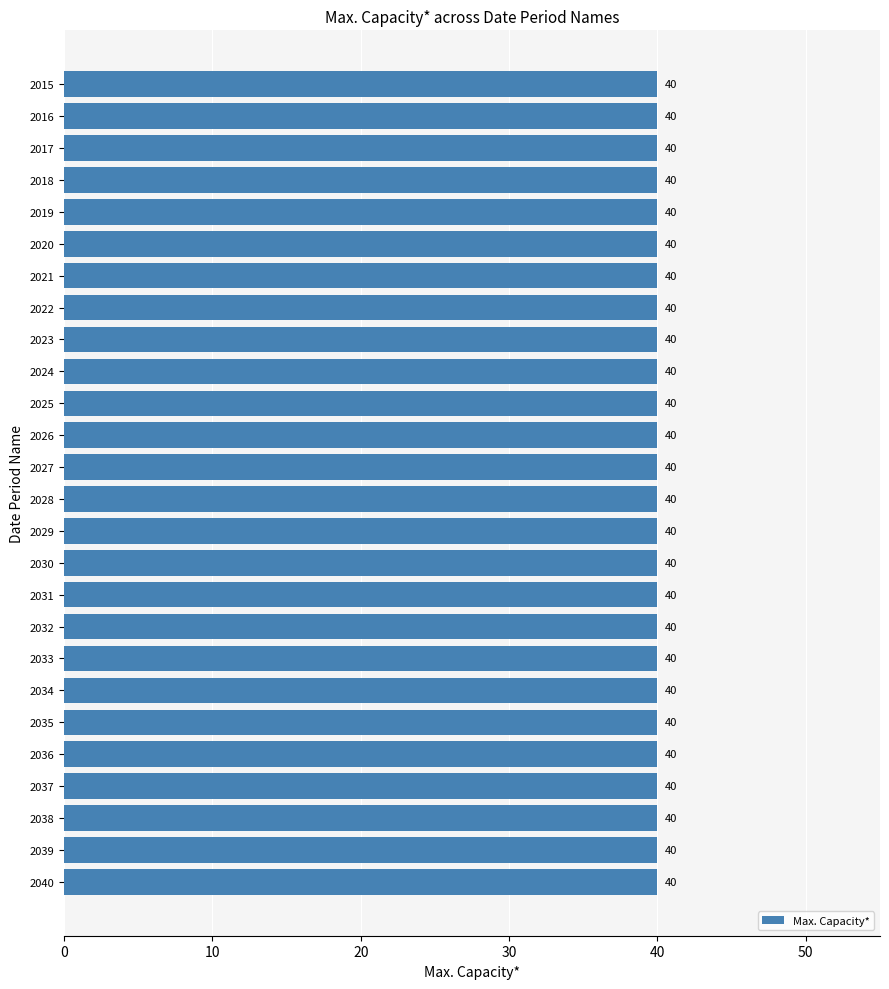

Between 2030 and 2037, which is larger?

2030